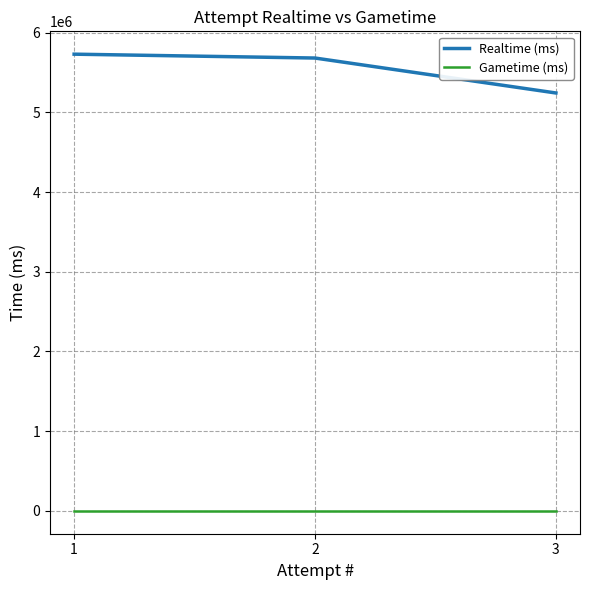

Which series has the largest total across all categories?

Realtime (ms)